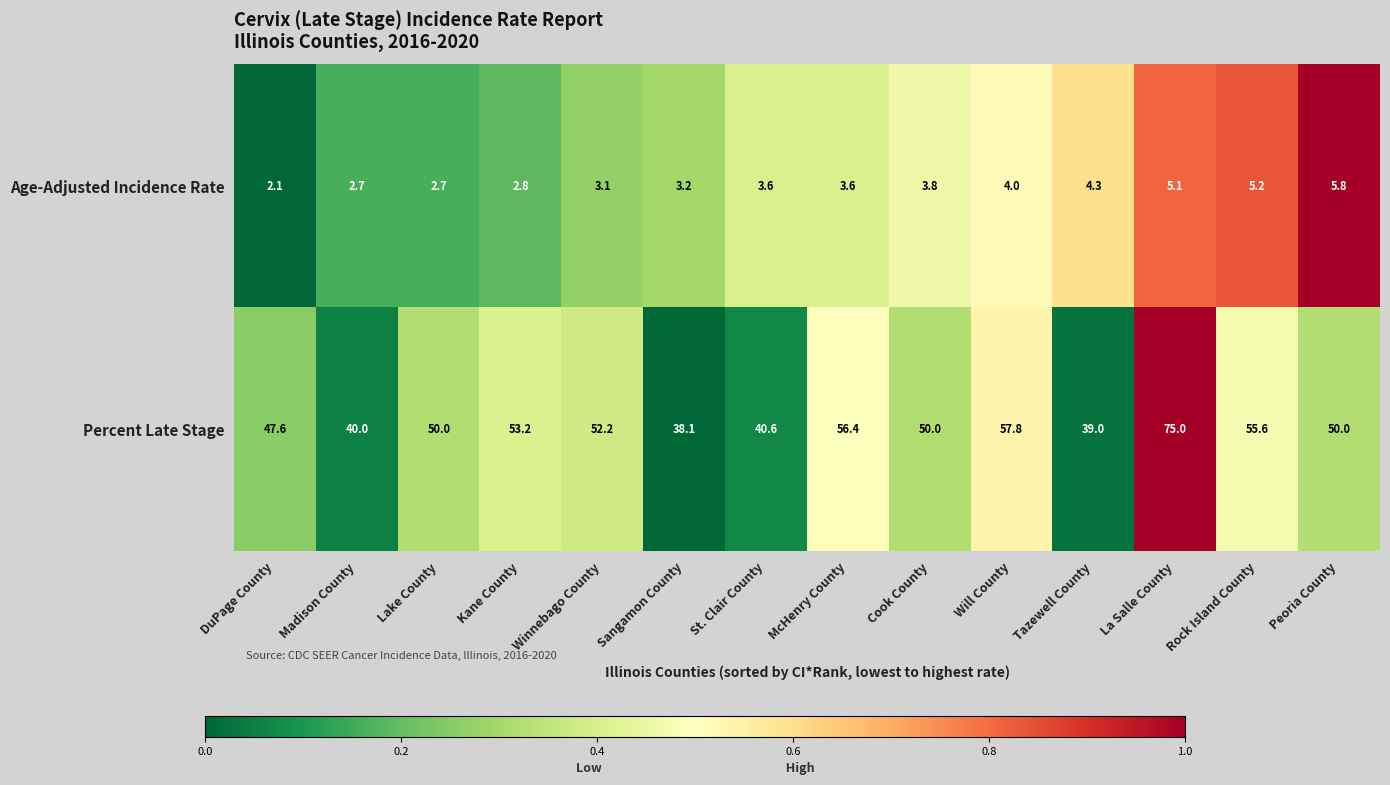

Rank the series at Kane County from highest to lowest value.

Percent Late Stage, Age-Adjusted Incidence Rate